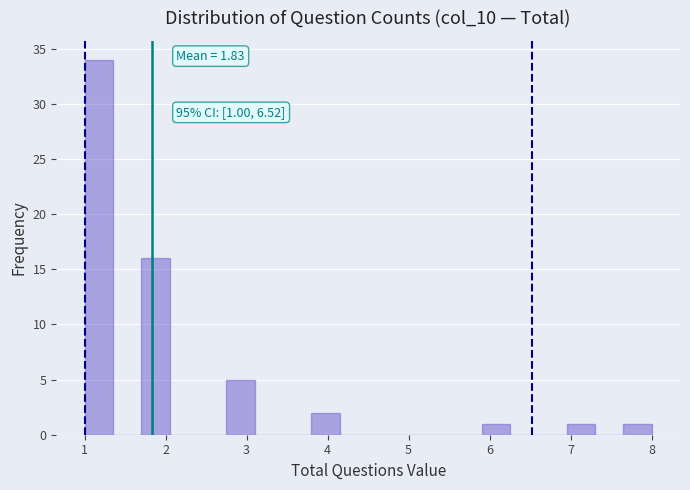

Read against the x-axis, roughly where is the centre of the tallest bar?

1.2